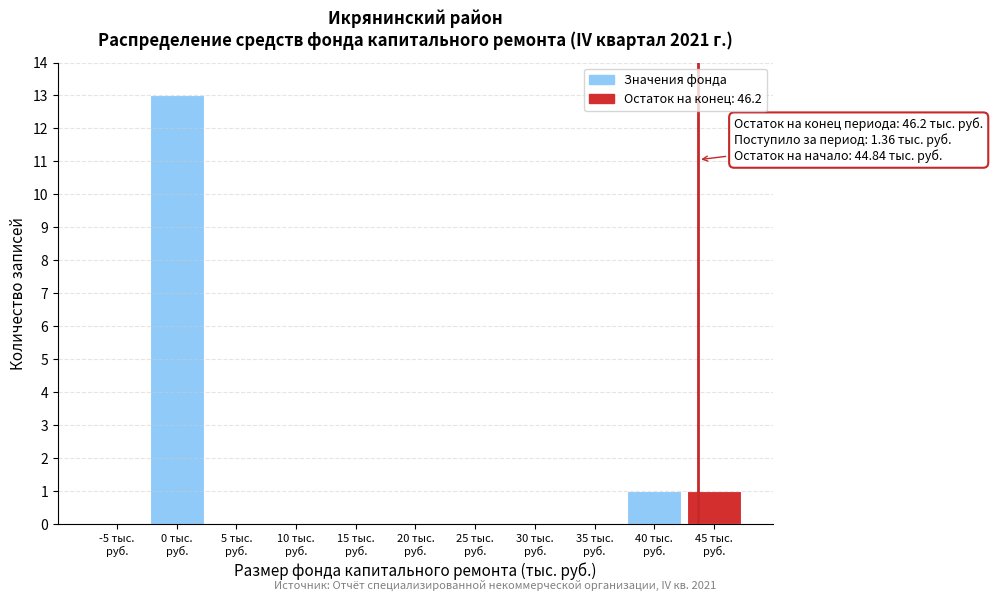

What is the sum of all values?

15